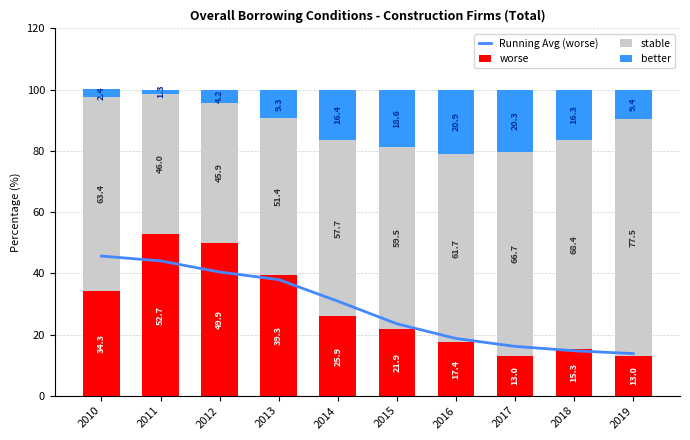

At how many categories does at least one series exceed 40?

10